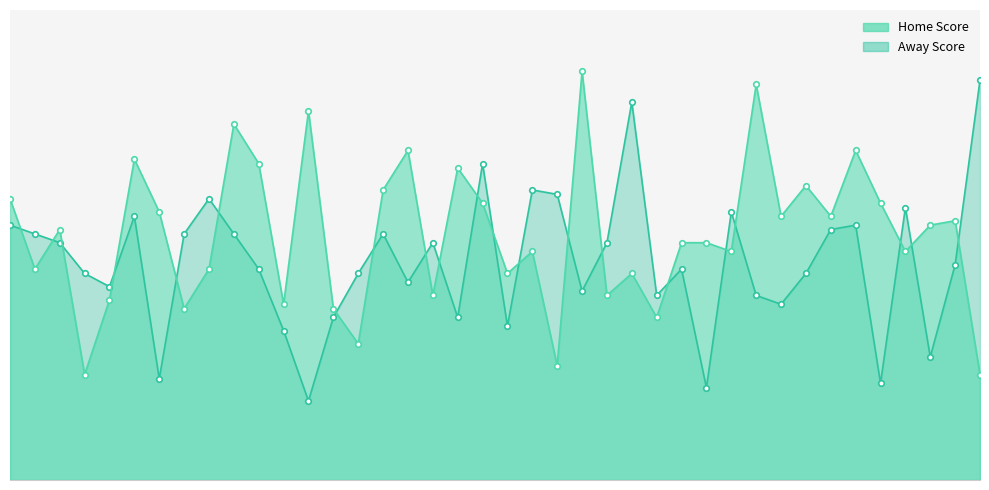

At which category does the chart reach its peak across all series?

23